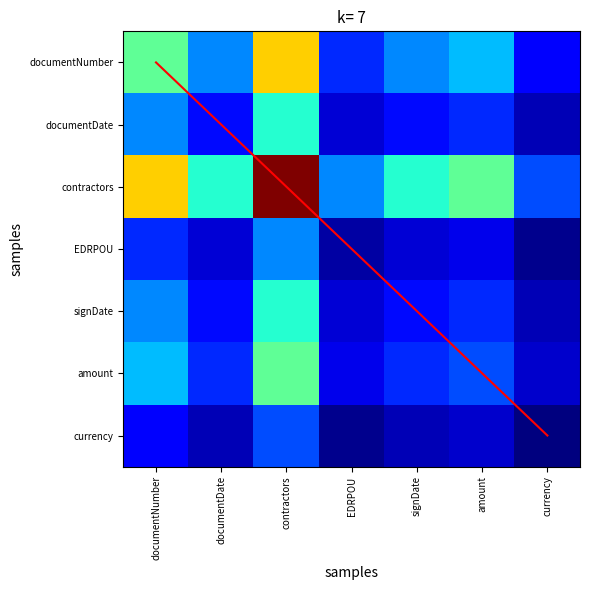

What is the difference between the maximum and minimum values in the documentDate series?

20.8